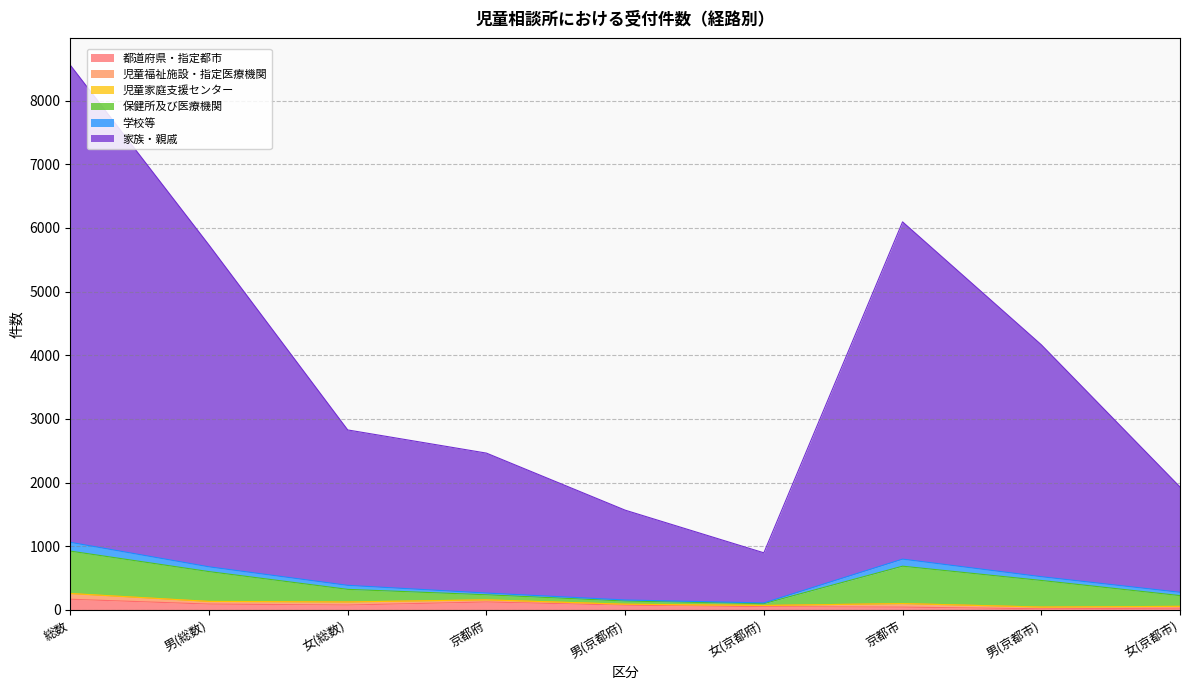

True or false: 都道府県・指定都市 has a value of 17 at 男(京都市).

True